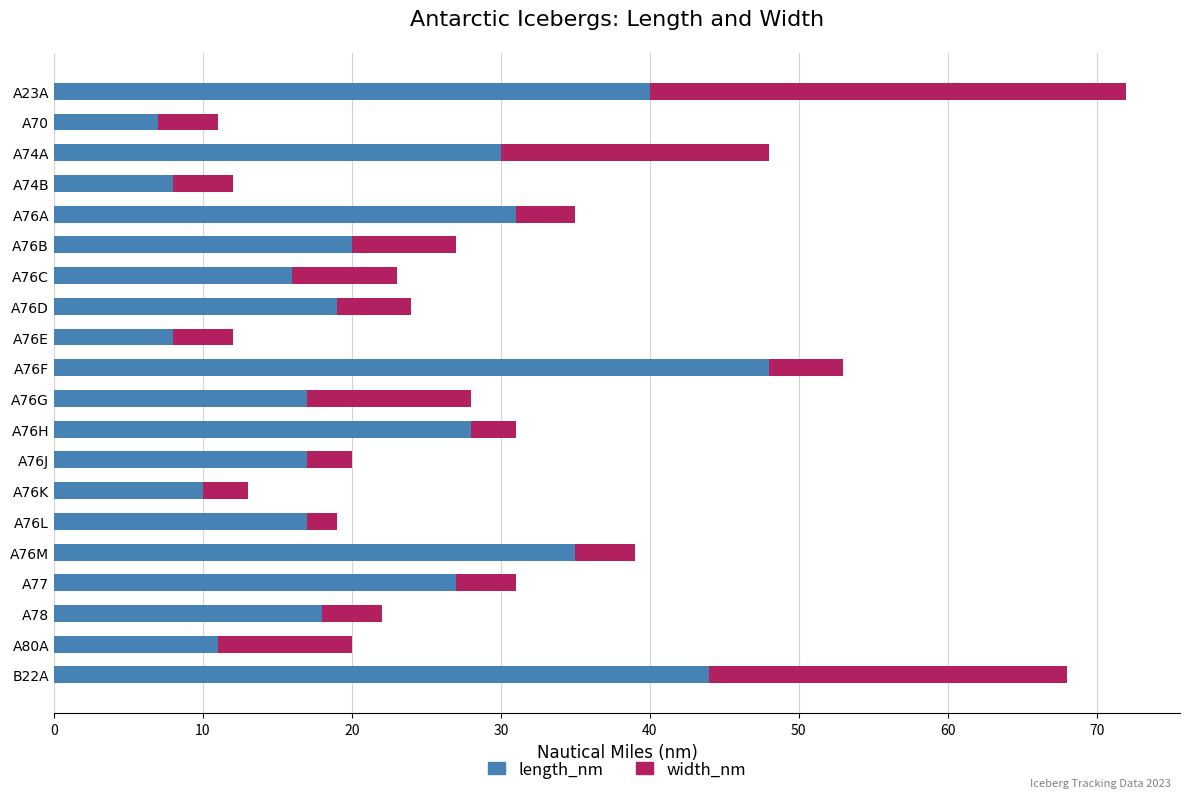

The value of length_nm at A76C is 5. True or false?

False